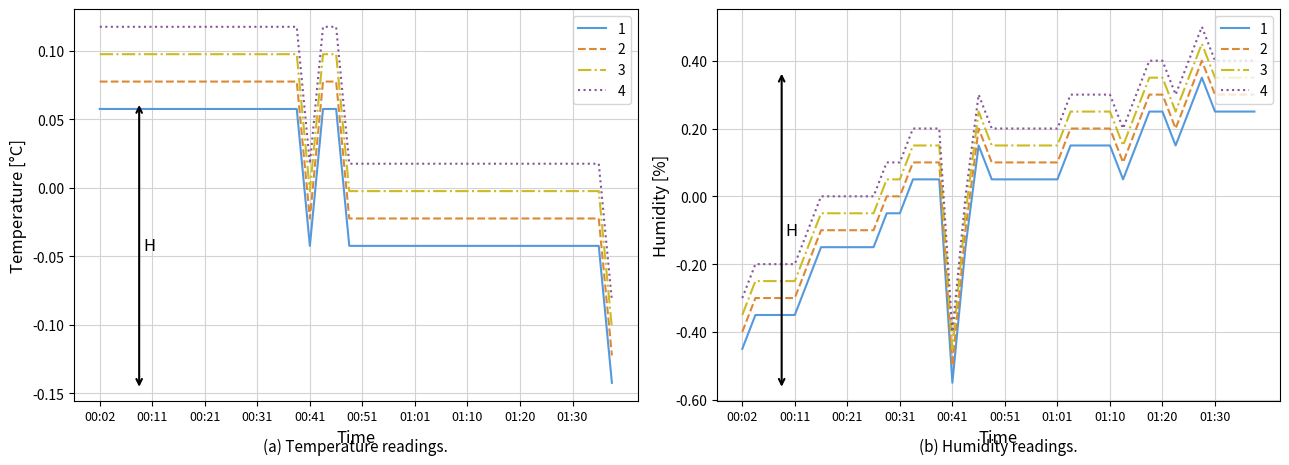

Where is the first local minimum for humidity?

00:41